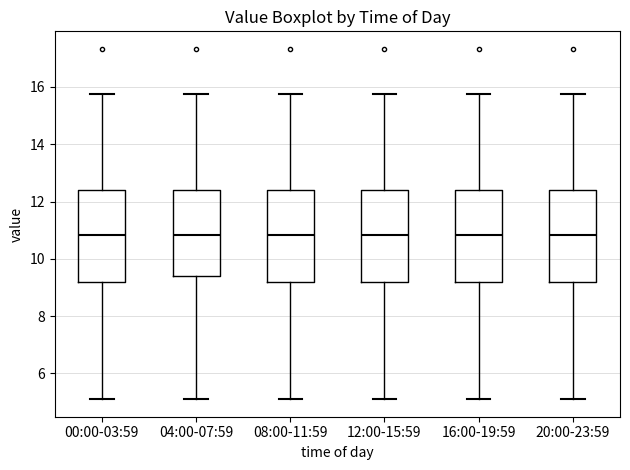

Where is the upper edge of the box for 04:00-07:59 on the y-axis? The values are not printed on the chart, so give them approximately, as read against the axis.

12.4